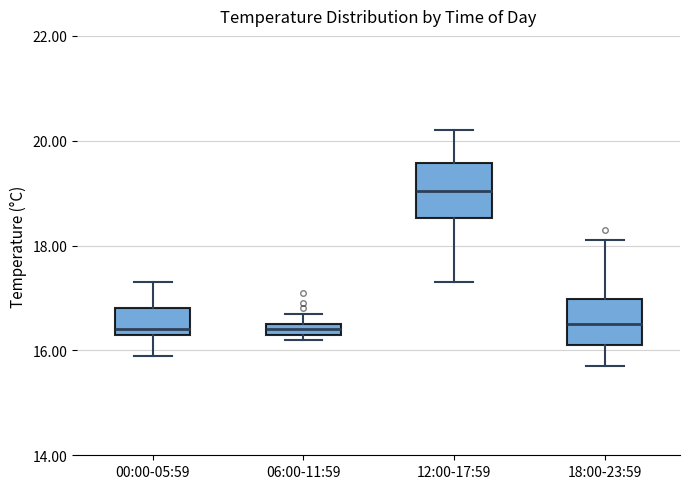

Where is the upper edge of the box for 18:00-23:59 on the y-axis? The values are not printed on the chart, so give them approximately, as read against the axis.

17.0